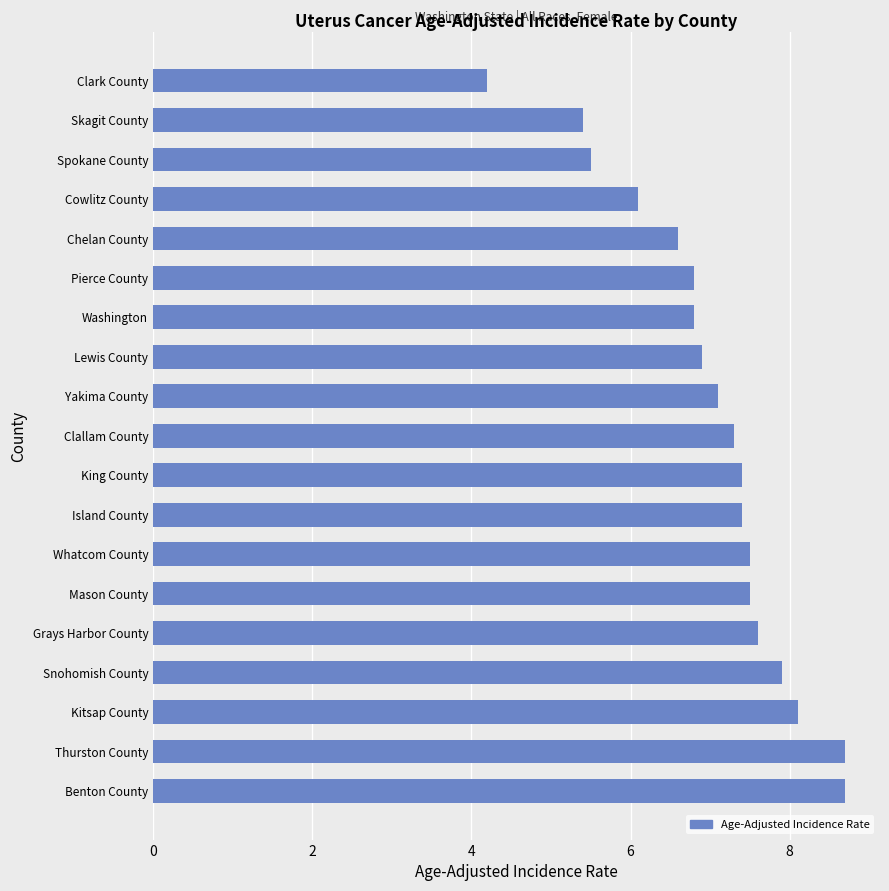

True or false: the data shows 7.4 at Island County.

True